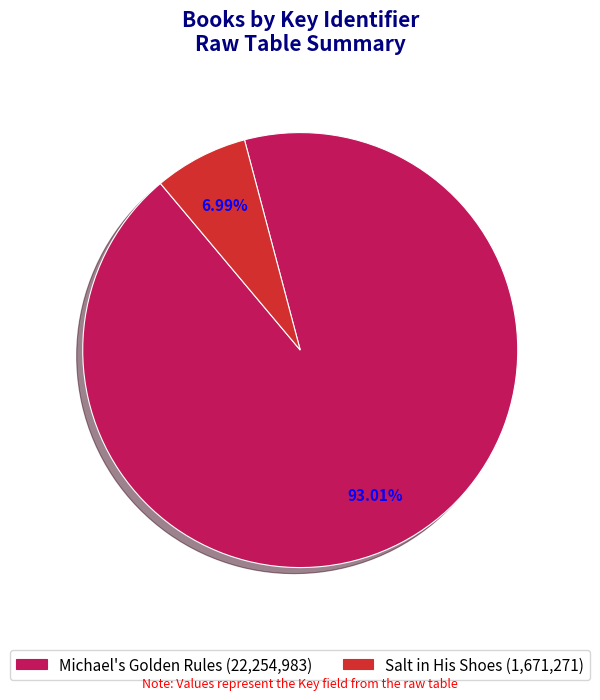

Which category accounts for the majority?

Michael's Golden Rules (22,254,983)